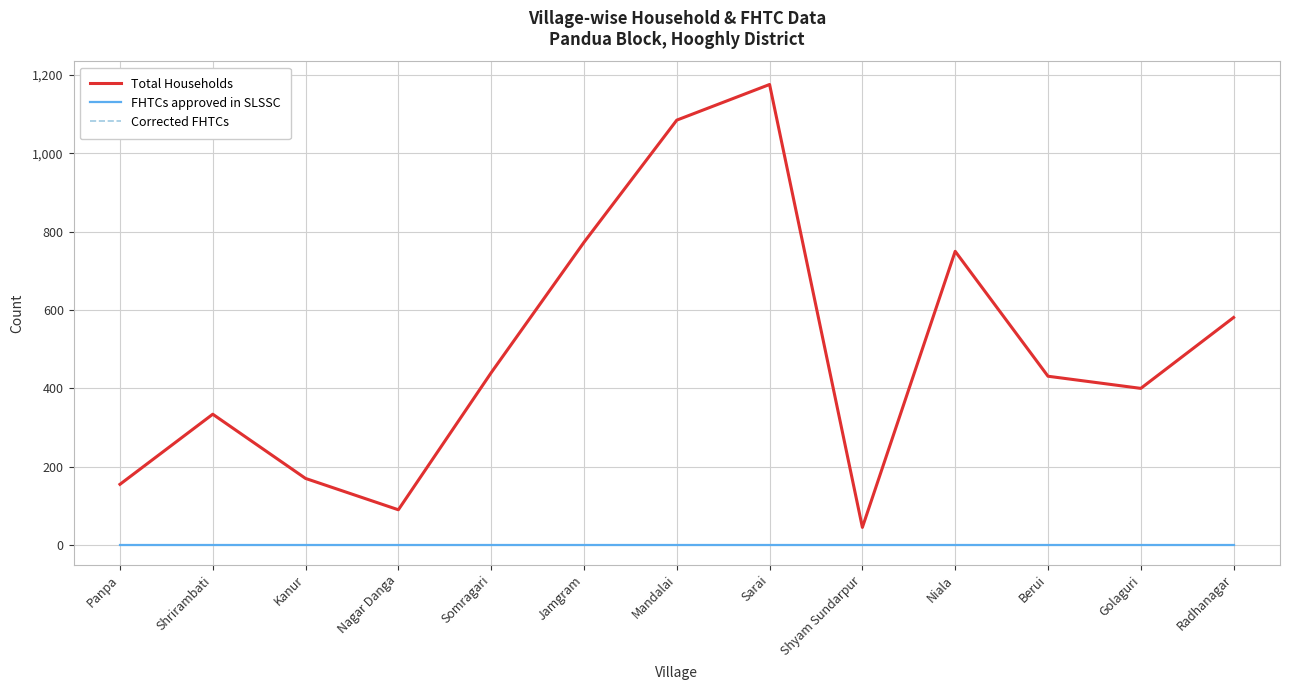

Reading left to right, extract all data points from this chart.

Total Households: Panpa=155	Shrirambati=334	Kanur=170	Nagar Danga=90	Somragari=440	Jamgram=773	Mandalai=1085	Sarai=1176	Shyam Sundarpur=45	Niala=750	Berui=431	Golaguri=400	Radhanagar=581
FHTCs approved in SLSSC: Panpa=0	Shrirambati=0	Kanur=0	Nagar Danga=0	Somragari=0	Jamgram=0	Mandalai=0	Sarai=0	Shyam Sundarpur=0	Niala=0	Berui=0	Golaguri=0	Radhanagar=0
Corrected FHTCs: Panpa=0	Shrirambati=0	Kanur=0	Nagar Danga=0	Somragari=0	Jamgram=0	Mandalai=0	Sarai=0	Shyam Sundarpur=0	Niala=0	Berui=0	Golaguri=0	Radhanagar=0